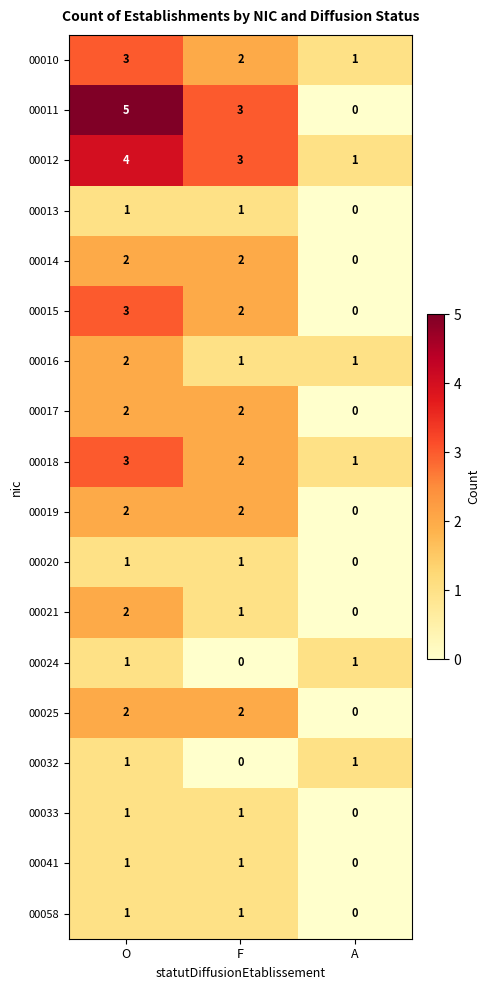

The value of 00016 at O is 2. True or false?

True